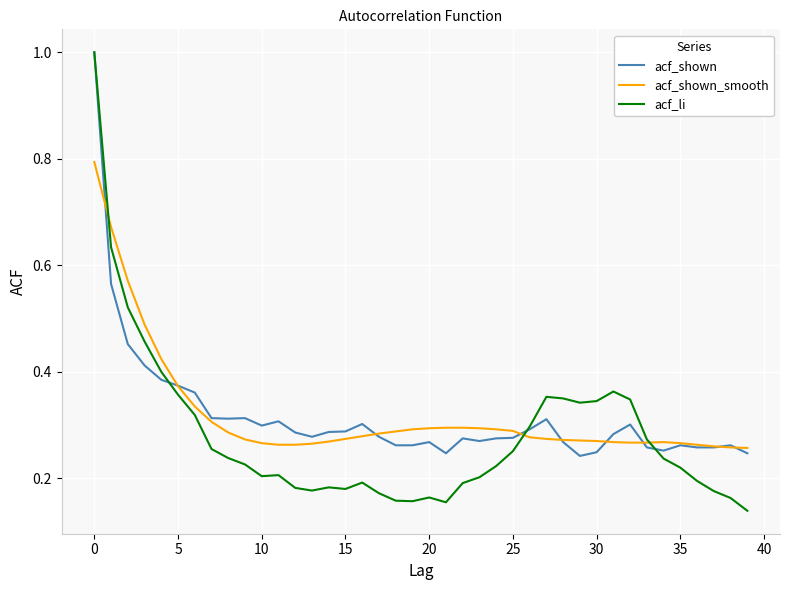

What is the maximum value for acf_shown?

1.0